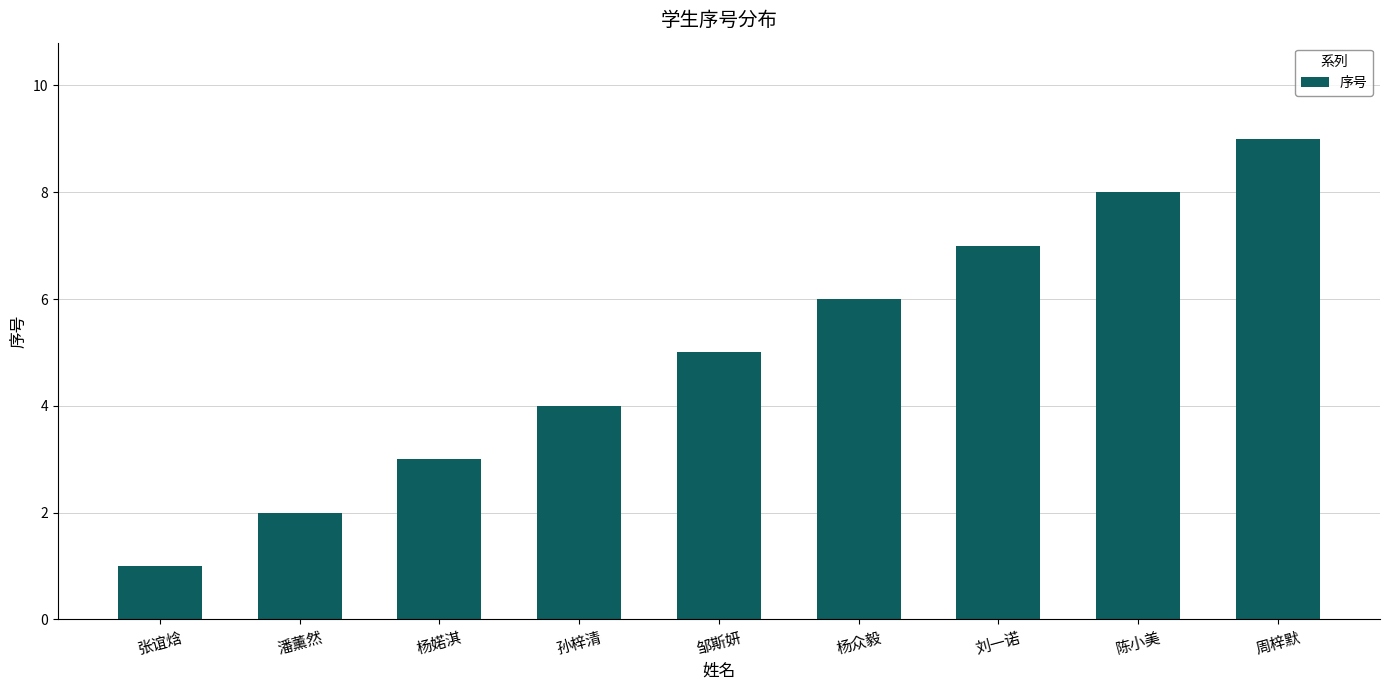

Count the values in the range 3 to 7.

5